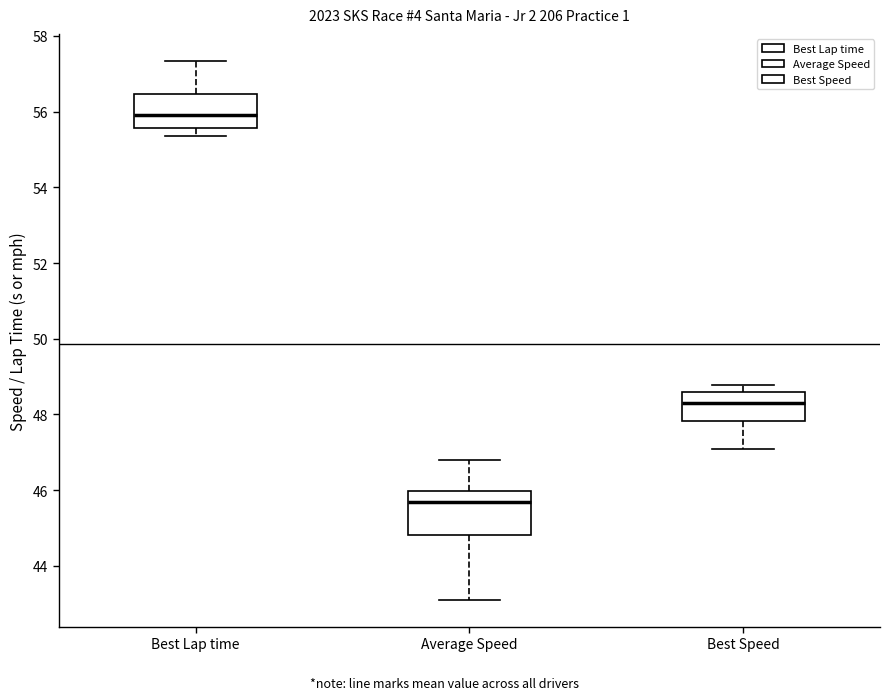

Reading left to right, transcribe this box plot: for each box, give where its median line is, the range the box spans, and where its two whiskers end, as read against the y-axis. The values are not printed on the chart, so give them approximately, as read against the axis.

Best Lap time: median 55.8, box 55.6 to 56.4, whiskers 55.4 to 57.4
Average Speed: median 45.6, box 44.8 to 46.0, whiskers 43.2 to 46.8
Best Speed: median 48.4, box 47.8 to 48.6, whiskers 47.0 to 48.8